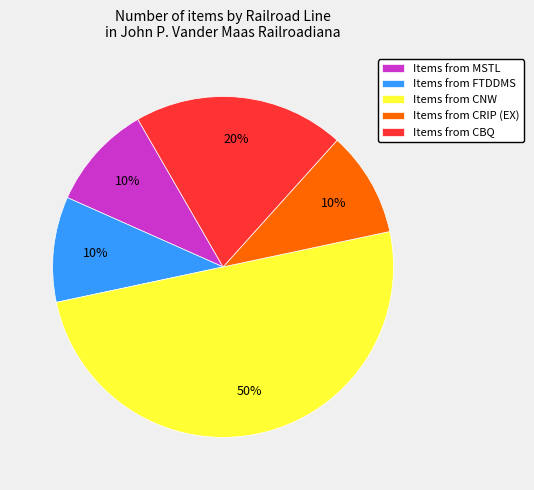

How many slices are in this pie chart?

5